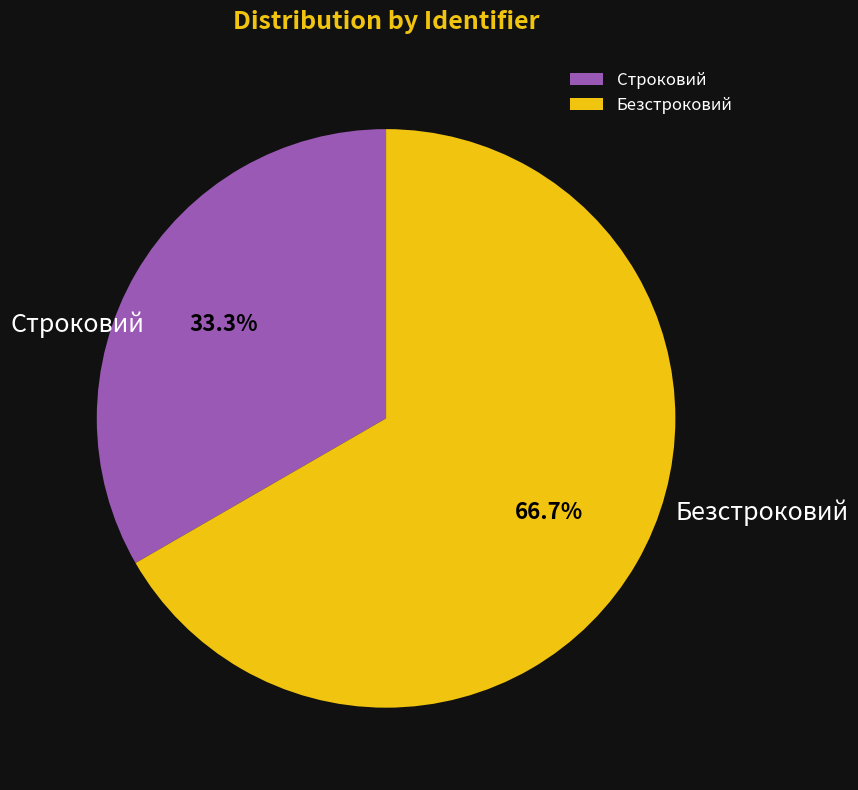

To the nearest percent, what is the average slice percentage?

50%